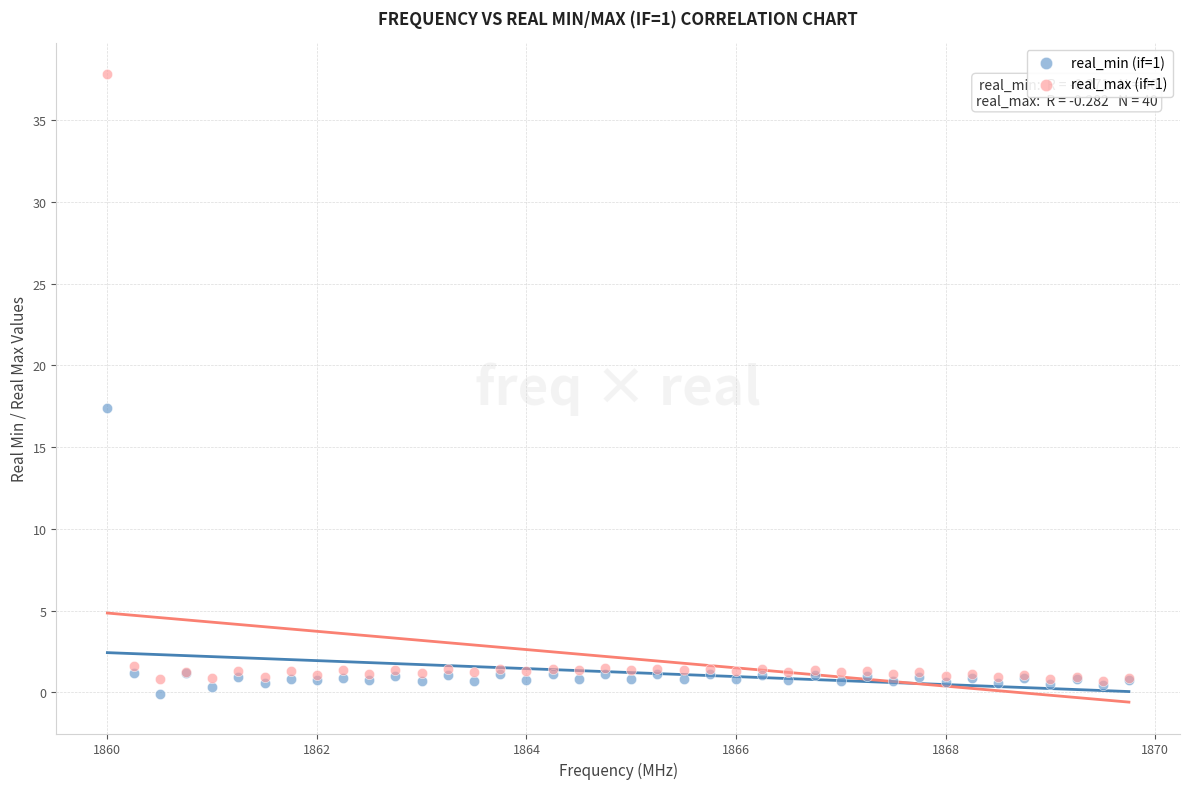

Across all series, what Y value is closest to 18?

17.4